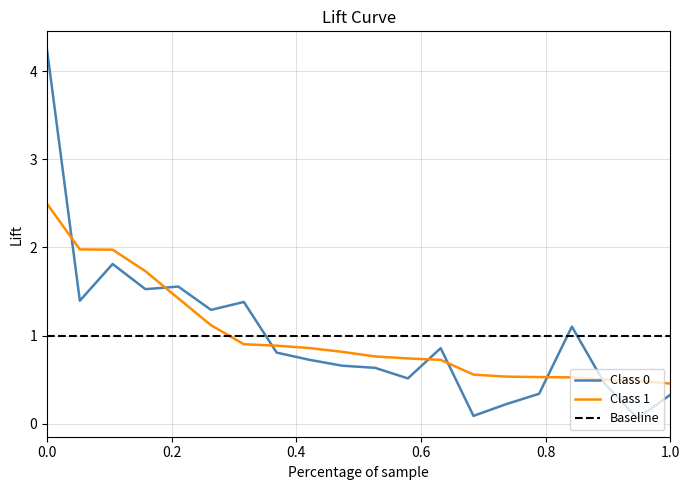

Which series ends up on top after the final intersection of Class 0 and Class 1?

Class 1